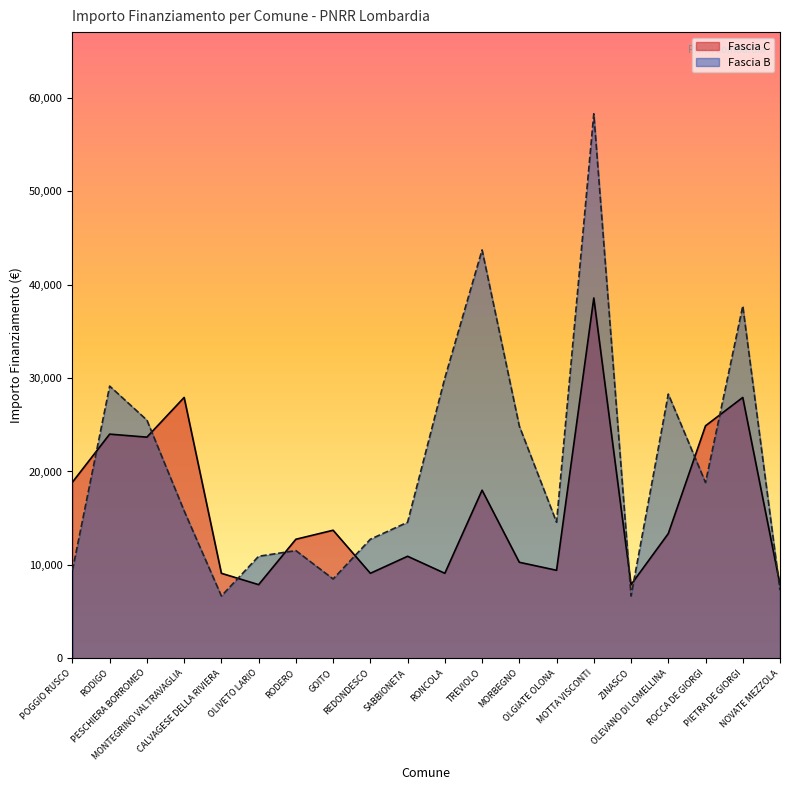

In Fascia B, how many points are lower than both neighbors (excluding endpoints)?

5